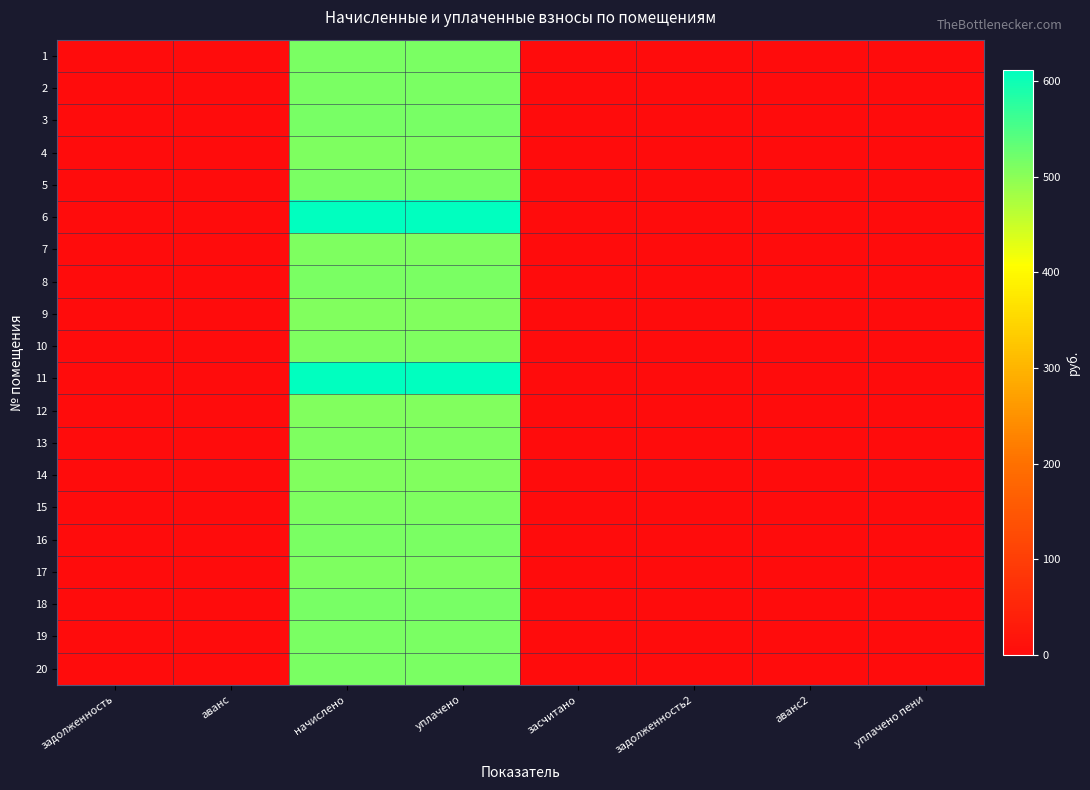

Which has a higher value, начислено or уплачено пени?

начислено